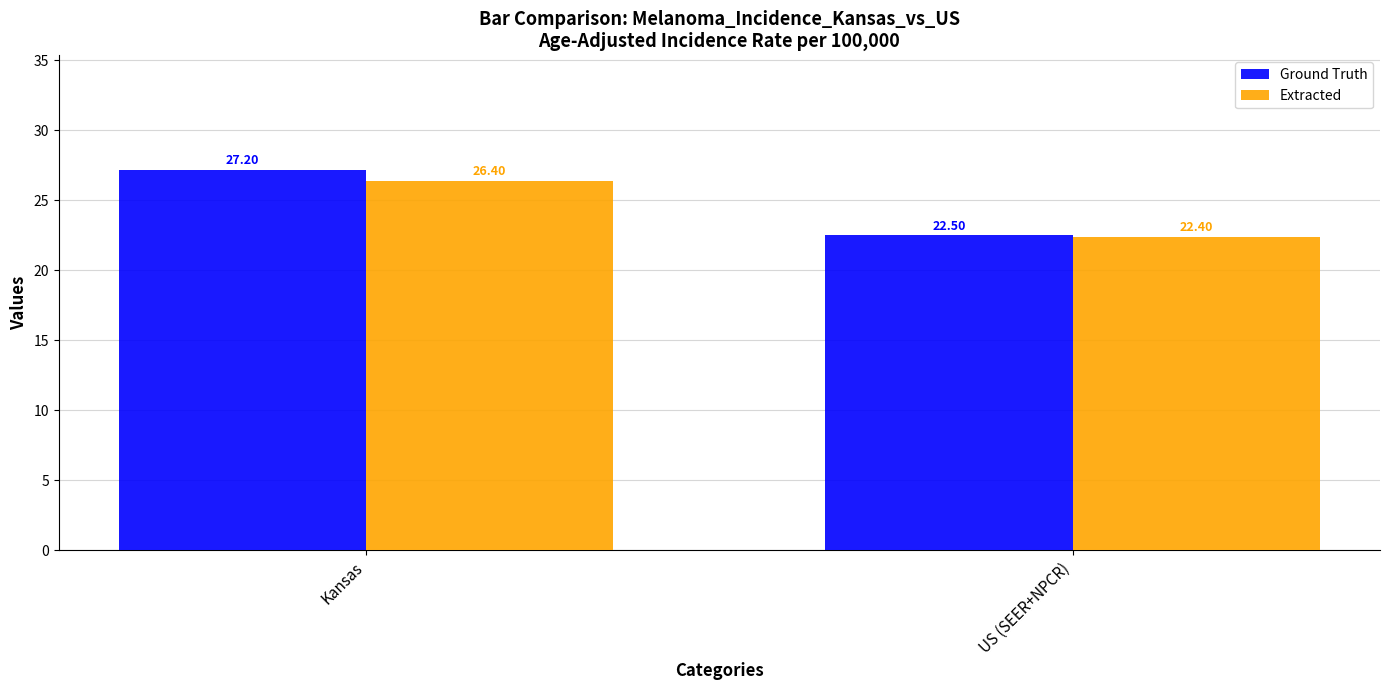

What is the value of the Ground Truth bar at the 2nd from the left?

22.5